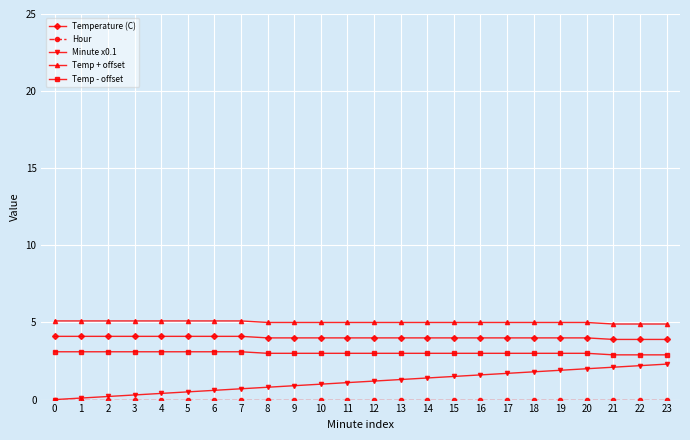

How many lines are shown in the chart?

5